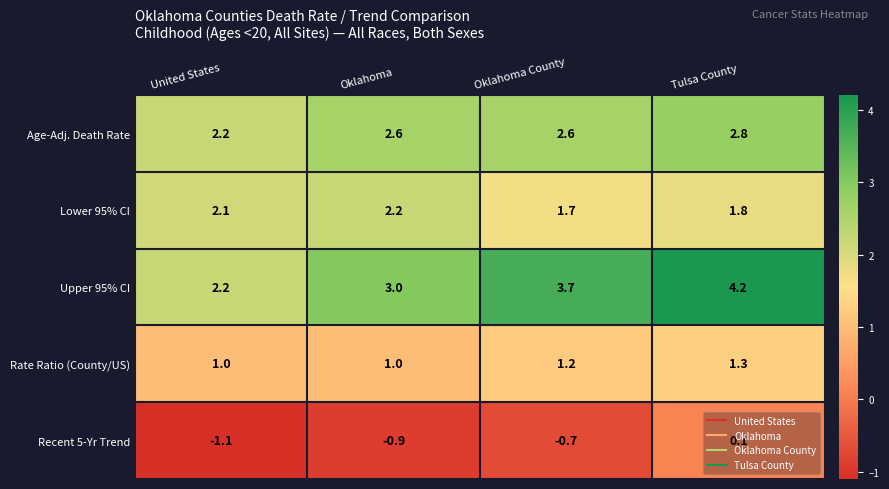

What is the sum of the Upper 95% CI values at United States and Oklahoma?

5.2